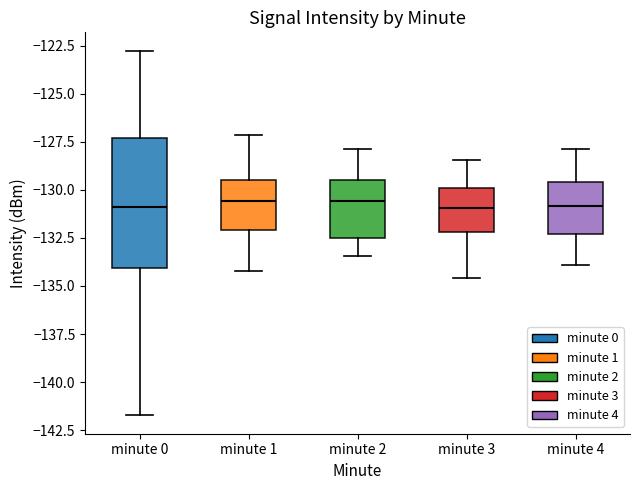

Where does the lower whisker of the box for minute 4 end on the y-axis? The values are not printed on the chart, so give them approximately, as read against the axis.

-134.0